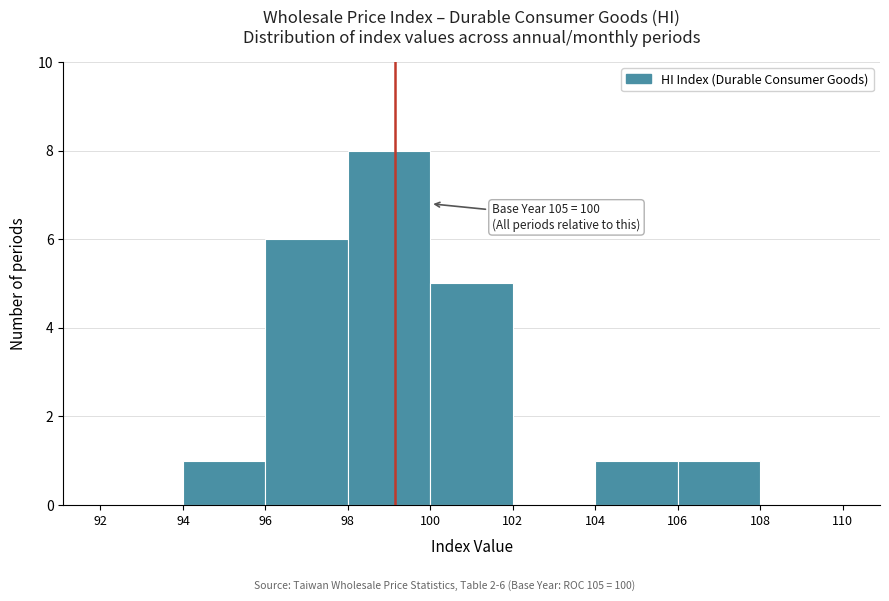

Over which range of the x-axis is the bar tallest?

98 to 100